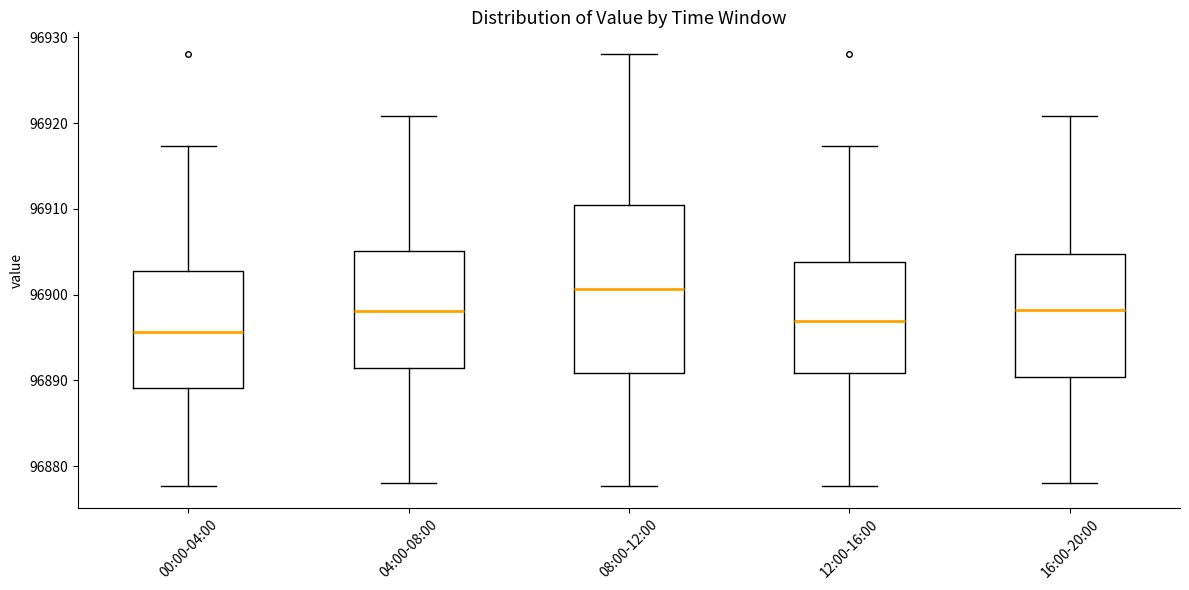

Which box is the tallest, from its lower edge to its upper edge?

08:00-12:00